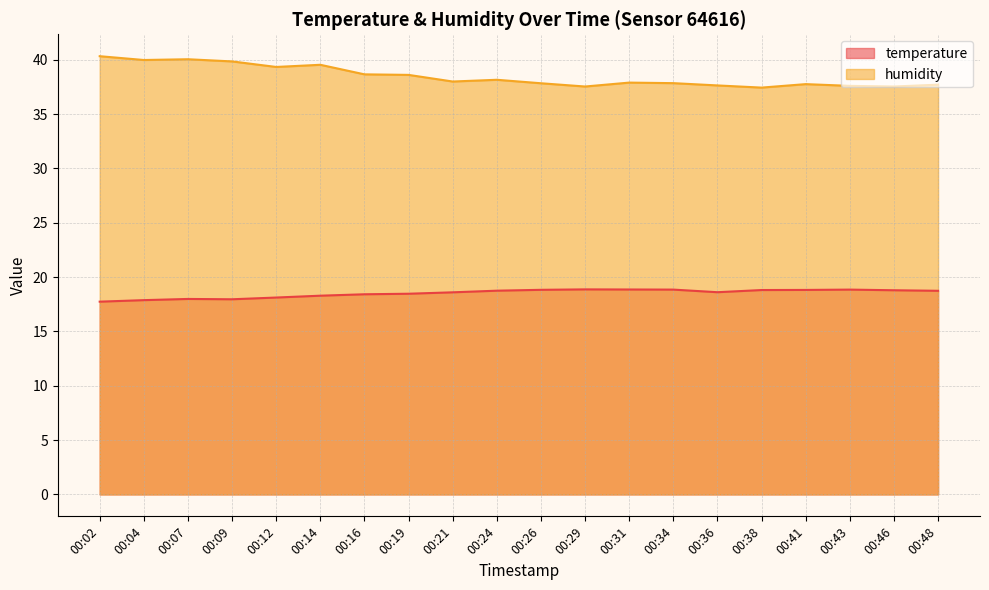

True or false: temperature and humidity intersect in this chart.

False